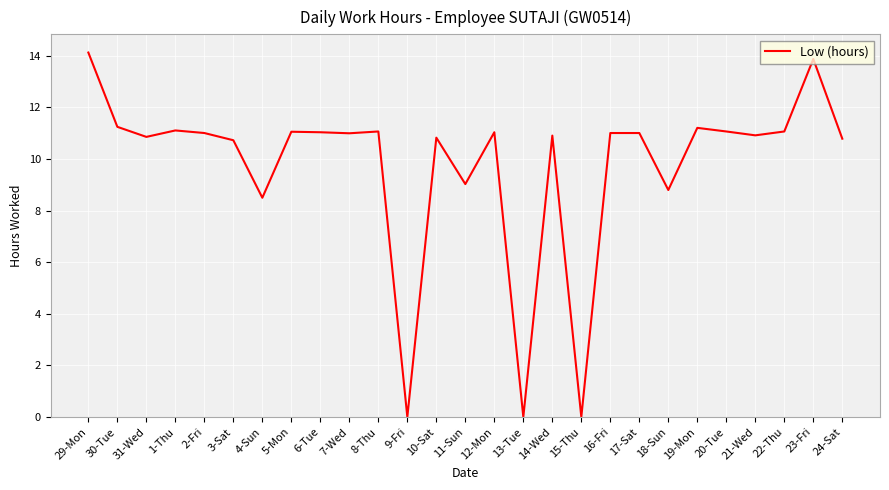

What is the change in value from 10-Sat to 17-Sat?

+0.2